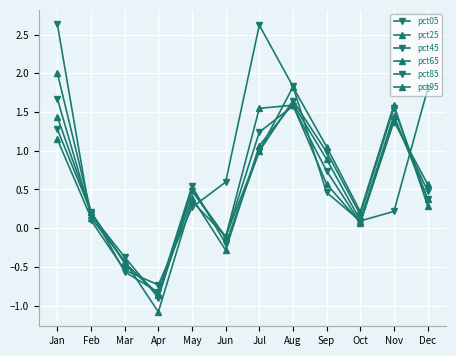

Which series has the widest spread of values?

pct05